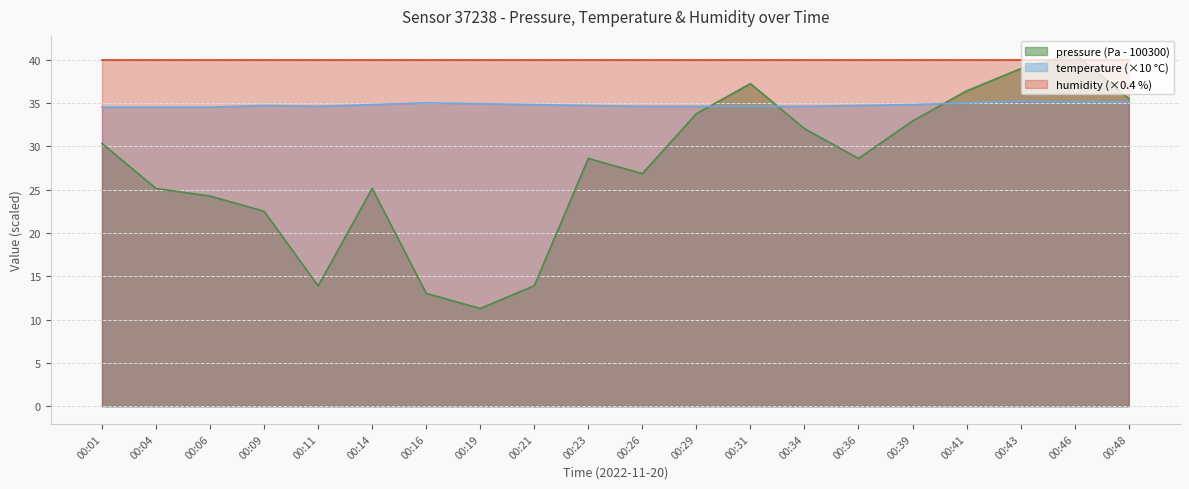

Where is temperature nearest to the value 34?

00:01